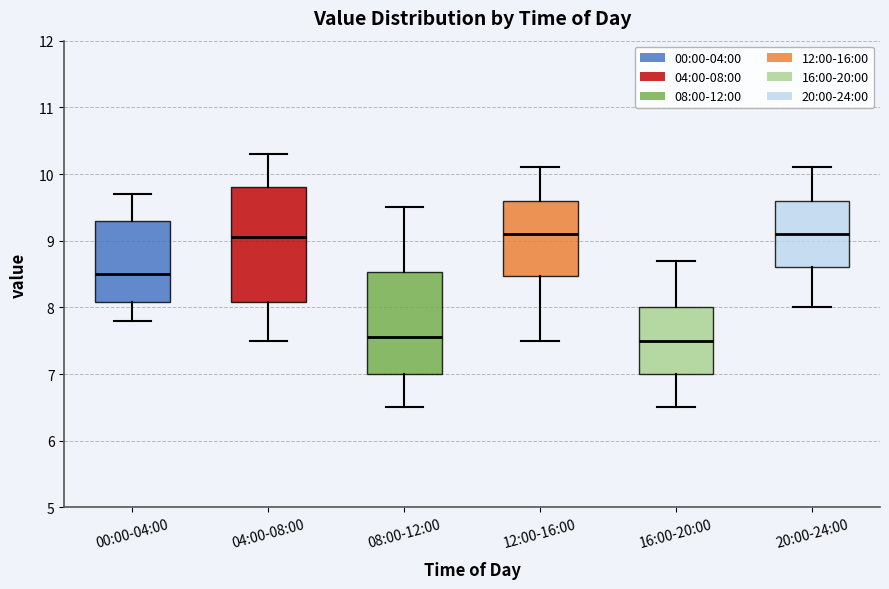

Reading left to right, read every box against the y-axis: the position of its median line, the range the box covers, and the ends of its whiskers. The values are not printed on the chart, so give them approximately, as read against the axis.

00:00-04:00: median 8.5, box 8.1 to 9.3, whiskers 7.8 to 9.7
04:00-08:00: median 9.1, box 8.1 to 9.8, whiskers 7.5 to 10.3
08:00-12:00: median 7.6, box 7.0 to 8.5, whiskers 6.5 to 9.5
12:00-16:00: median 9.1, box 8.5 to 9.6, whiskers 7.5 to 10.1
16:00-20:00: median 7.5, box 7.0 to 8.0, whiskers 6.5 to 8.7
20:00-24:00: median 9.1, box 8.6 to 9.6, whiskers 8.0 to 10.1